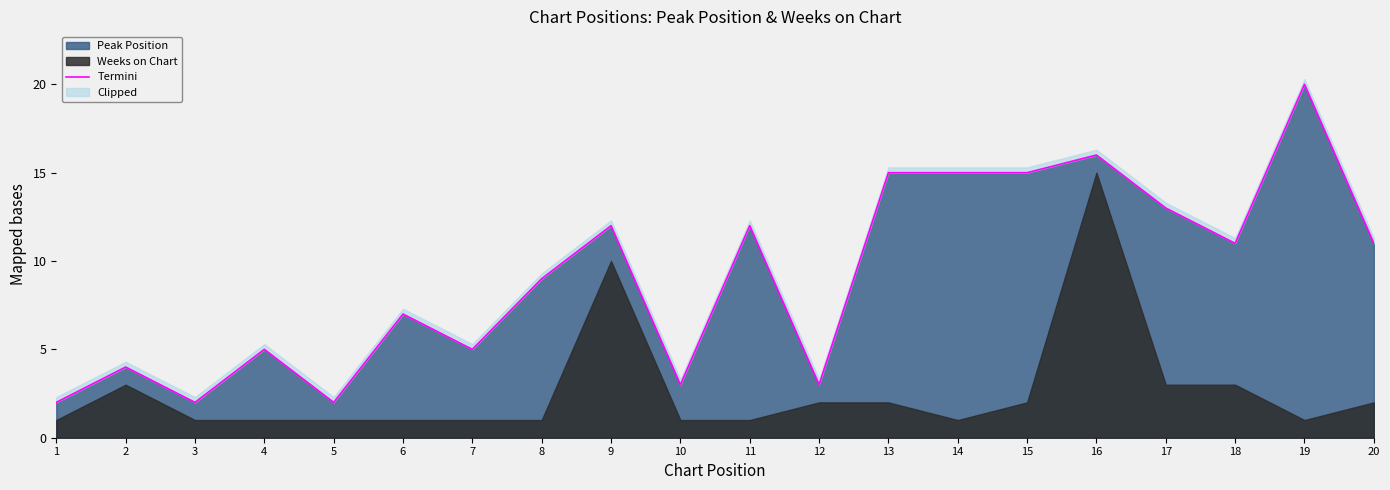

What is the change in value from 16 to 19?

+4